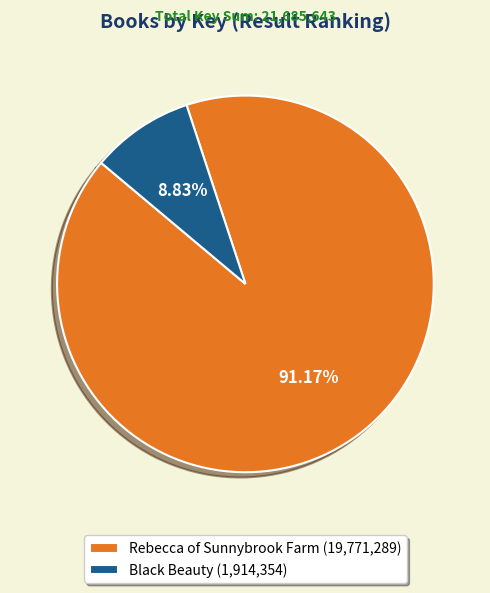

What is the smallest slice in the pie chart?

Black Beauty